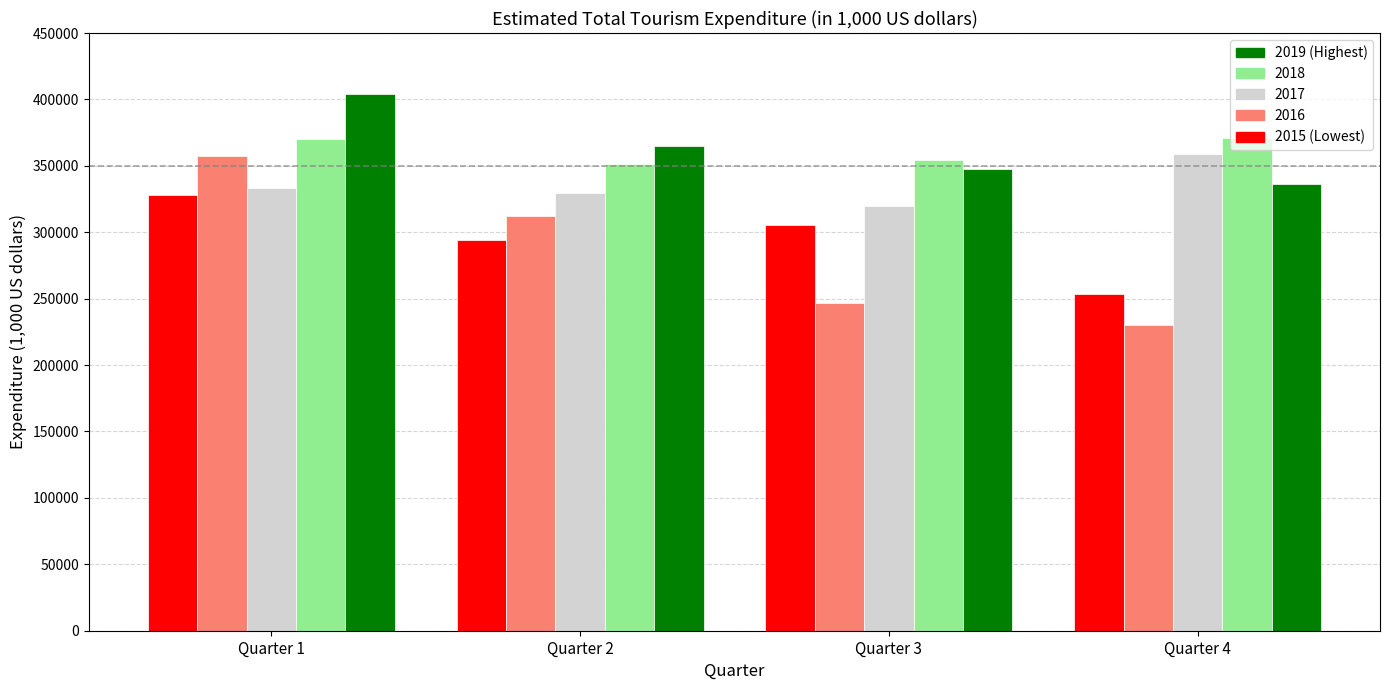

What is the total value across all series at Quarter 4?

1550909.9